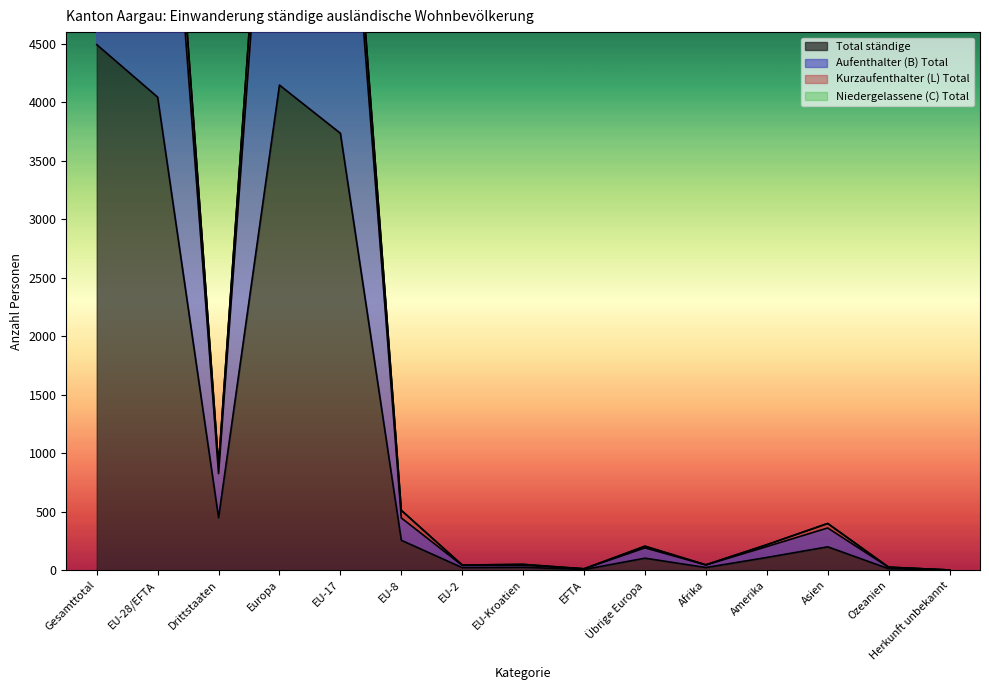

Which series has the largest range (max minus min)?

Total ständige